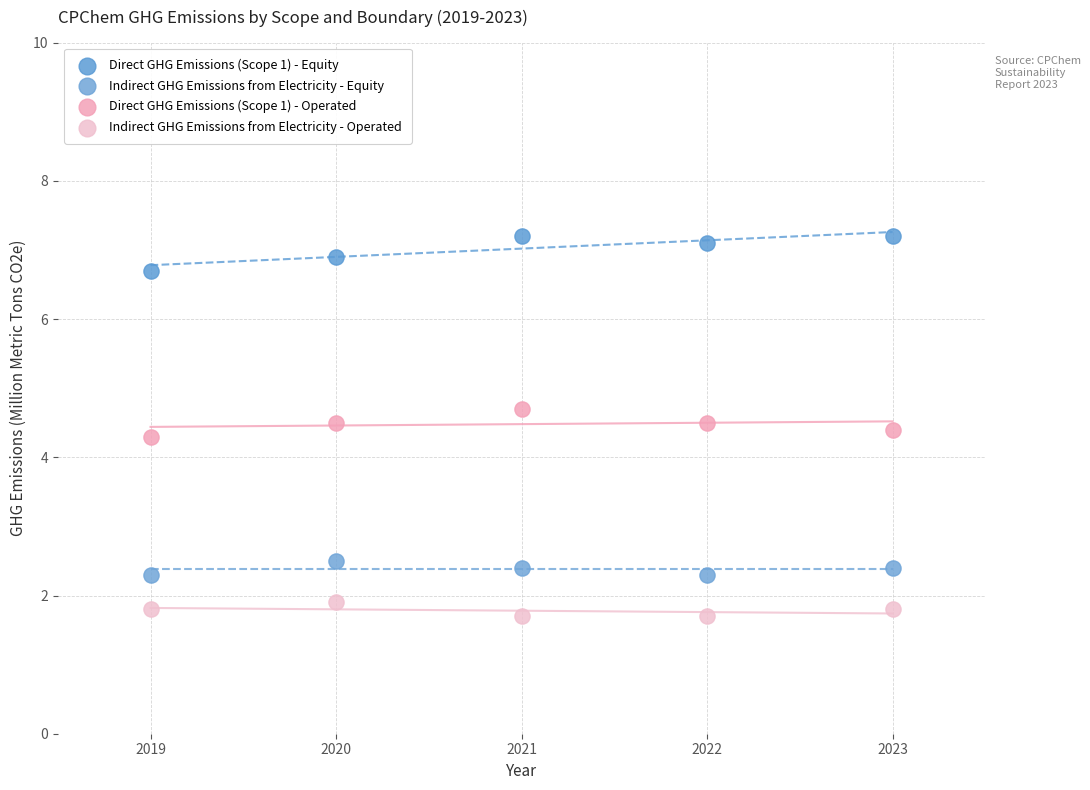

Across all data points, what is the range of Y values (max minus min)?

5.5